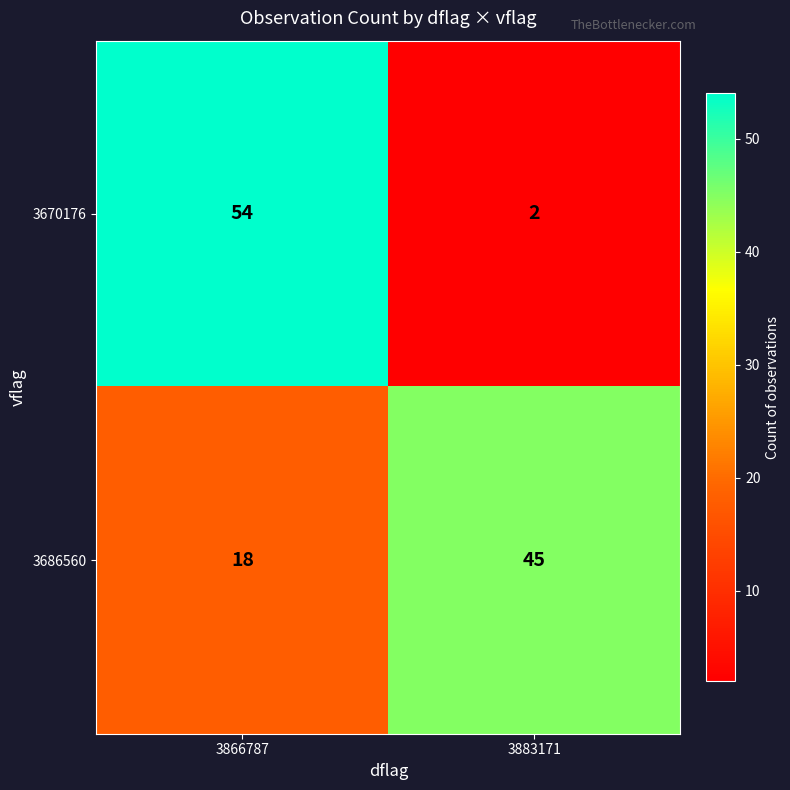

Is it true that 3686560 equals 11 at 3866787?

False